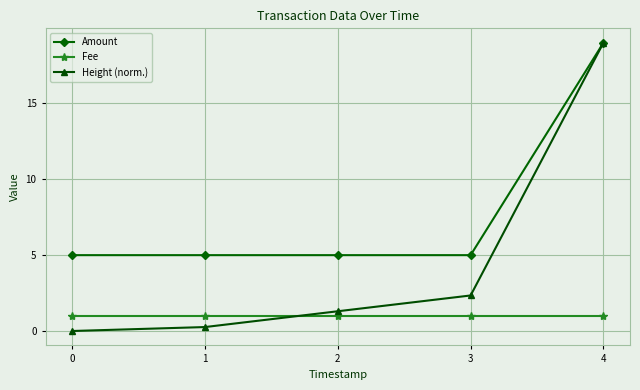

What are all the series names shown in the legend?

Amount, Fee, Height (norm.)